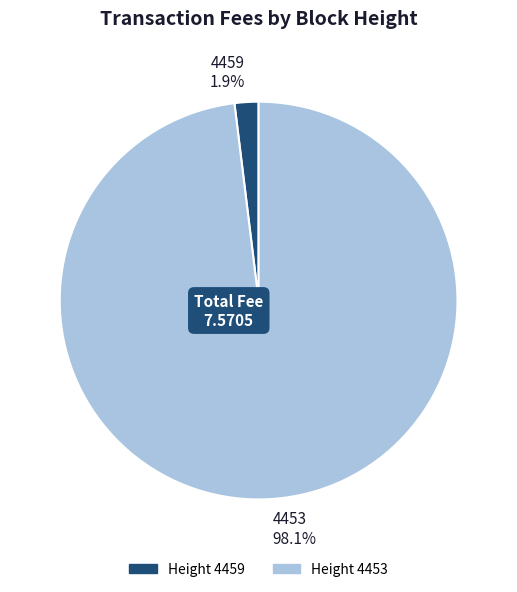

To the nearest percent, what is the difference between the largest and smallest slice percentages?

96%